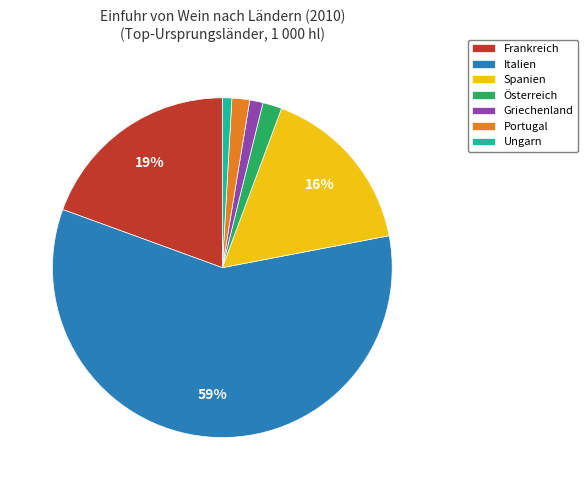

Is it true that Portugal is 13% of the pie?

False